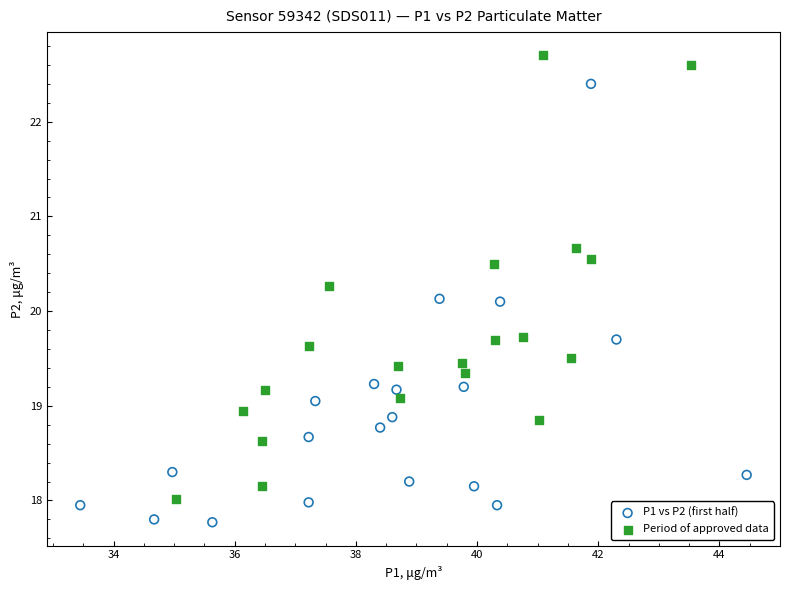

What are all the series names shown in the legend?

P1 vs P2 (first half), Period of approved data